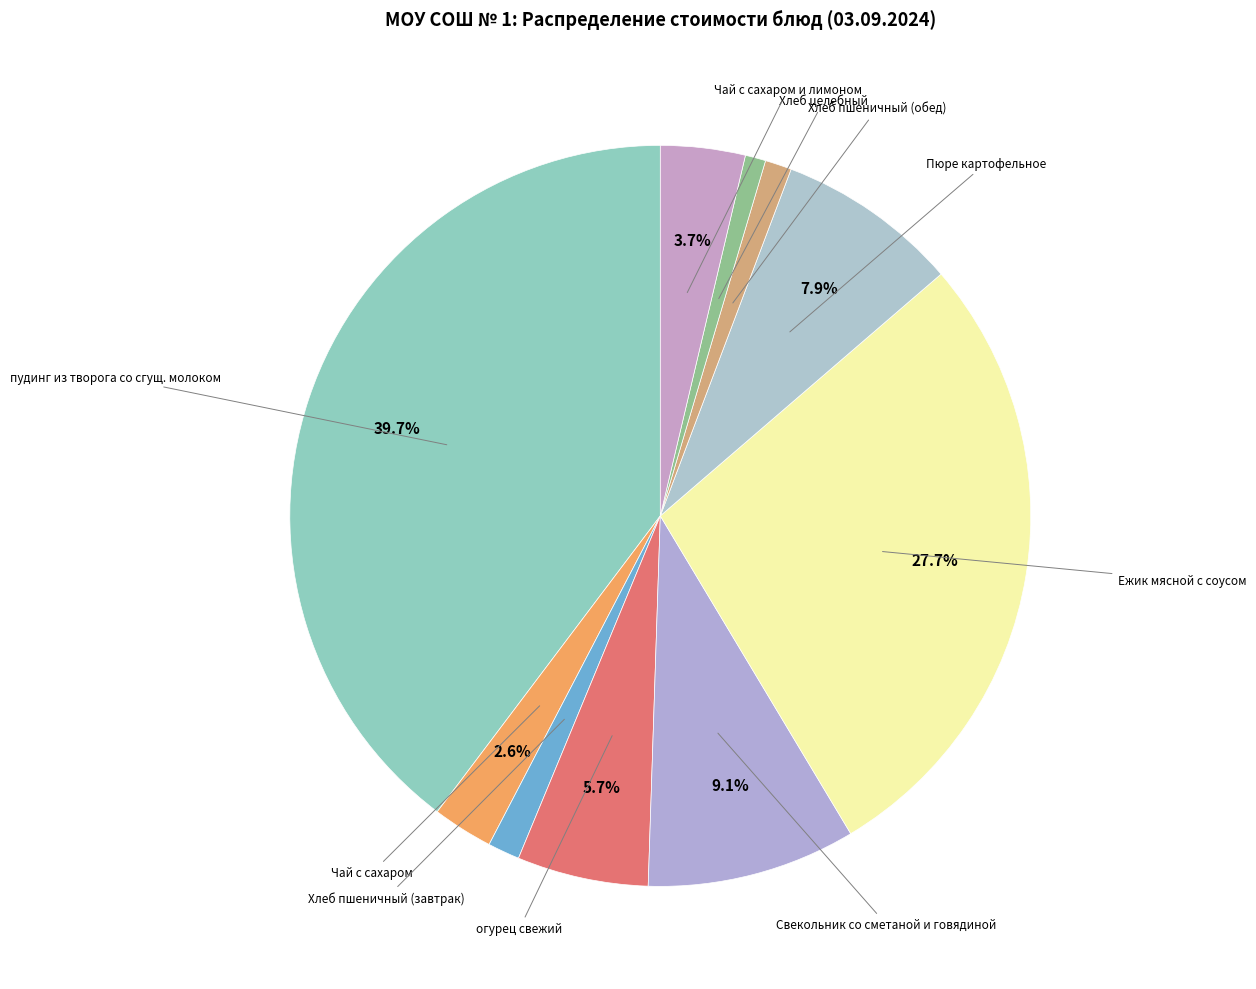

Count the number of slices in the pie.

10